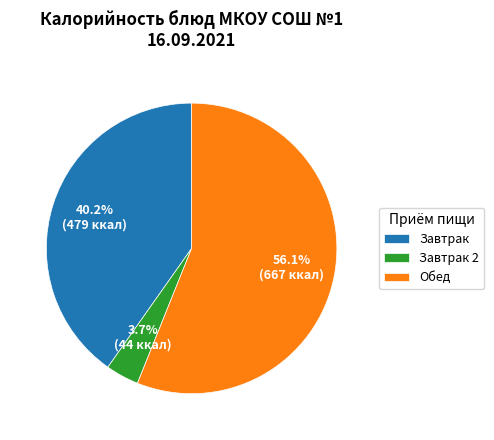

What is the largest slice in the pie chart?

Обед